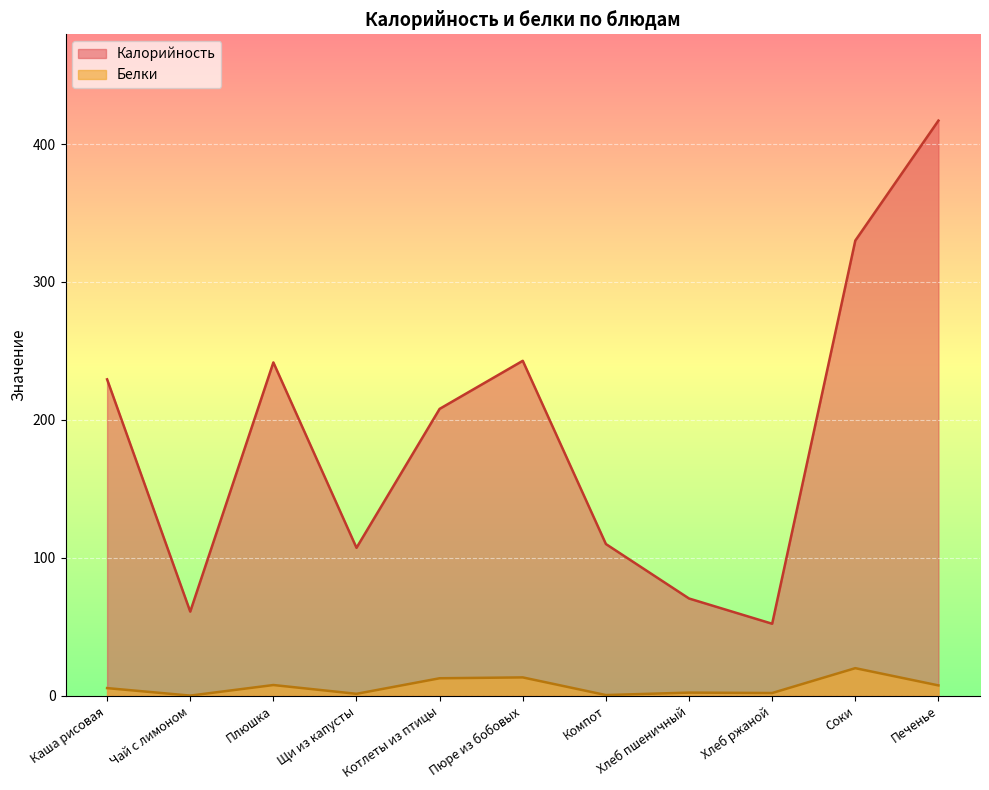

Which series has the largest total across all categories?

Калорийность